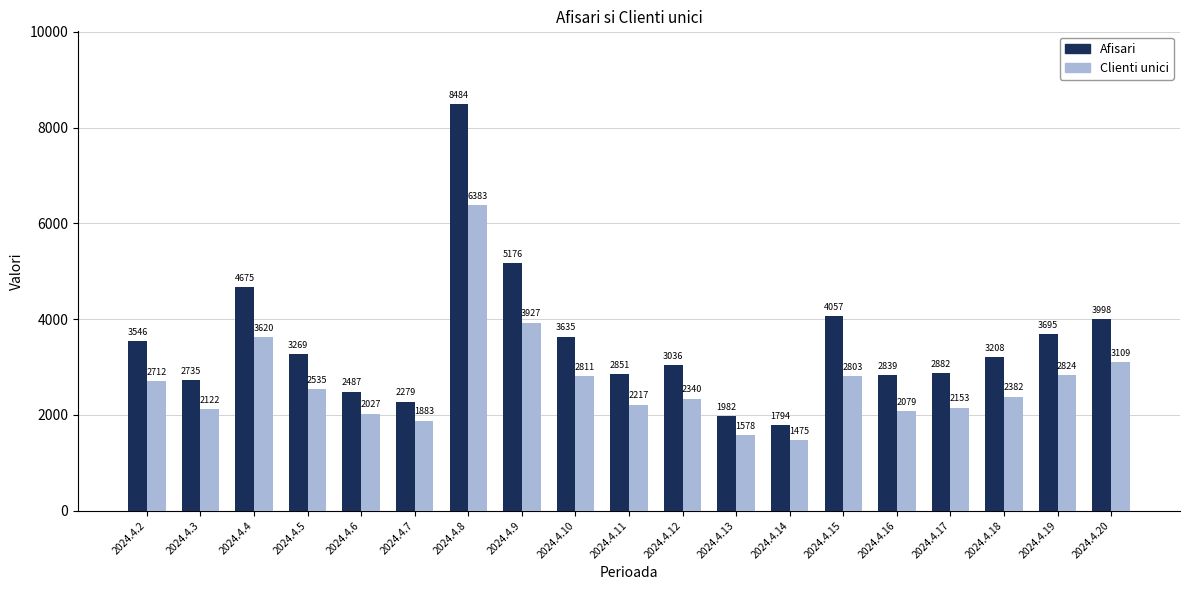

Rank the series by their maximum value, from lowest to highest.

Clienti unici, Afisari